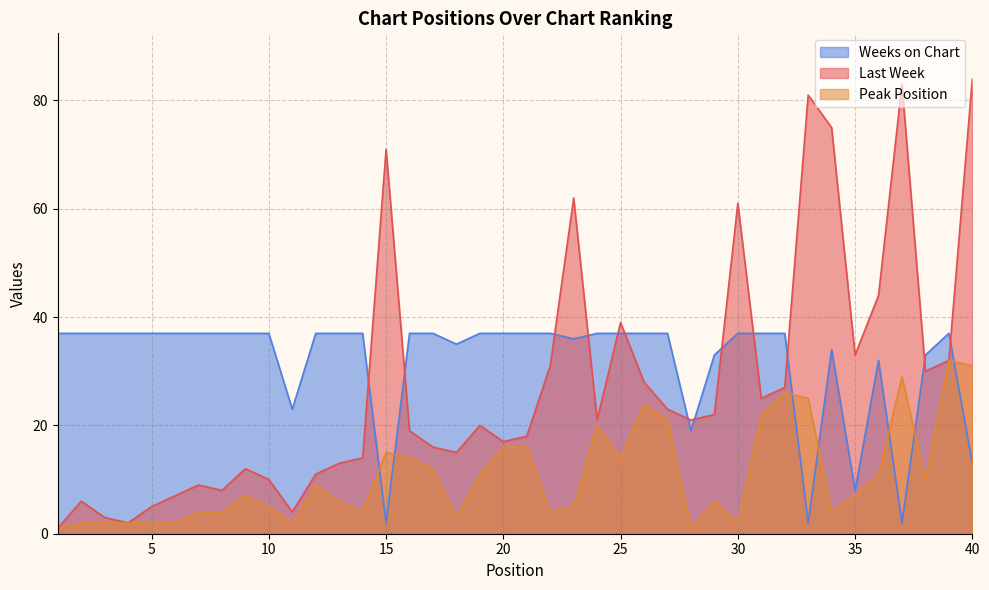

Which category has the lowest value in the Last Week series?

1